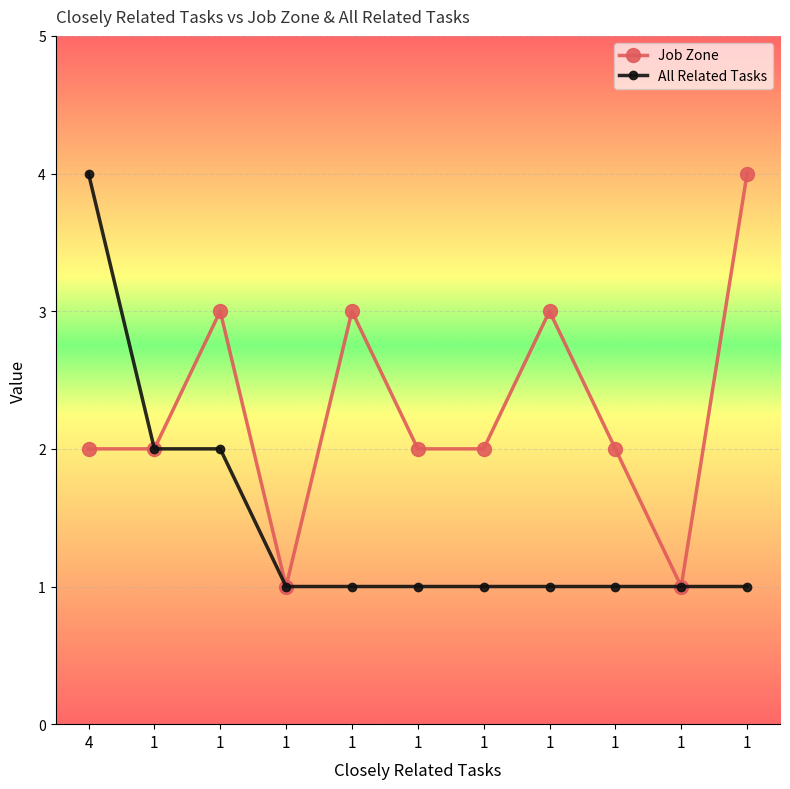

Which has a higher value, 1 or 1?

1